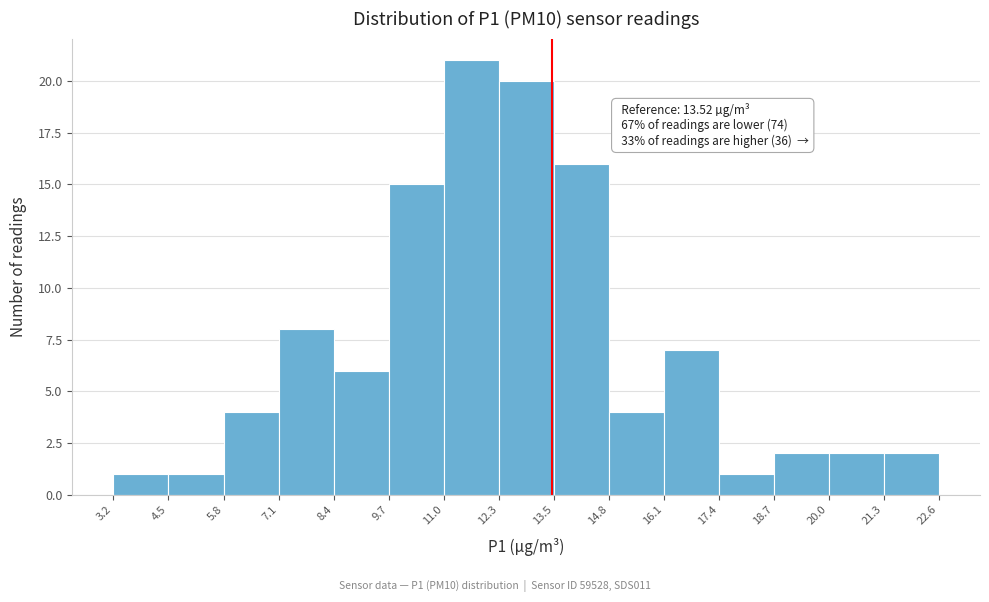

Over which range of the x-axis is the bar tallest?

11.0 to 12.3